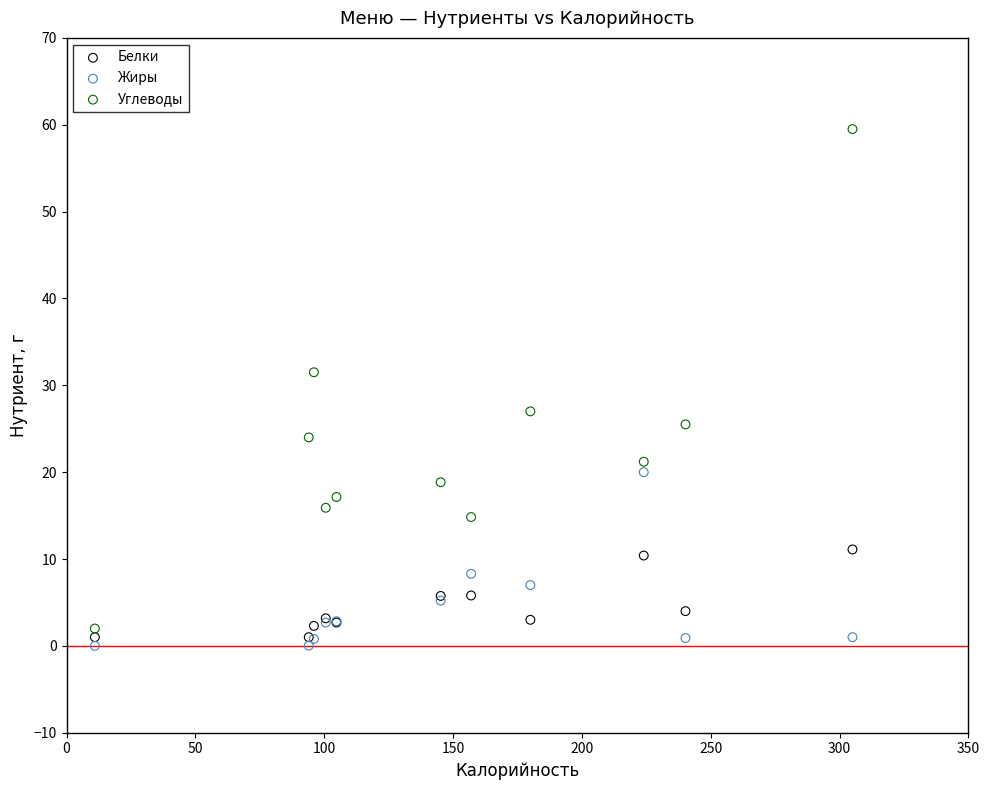

Which series reaches the minimum Y coordinate?

Жиры